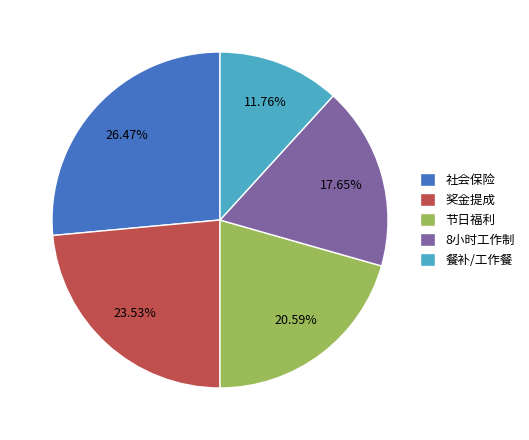

How many slices are in this pie chart?

5